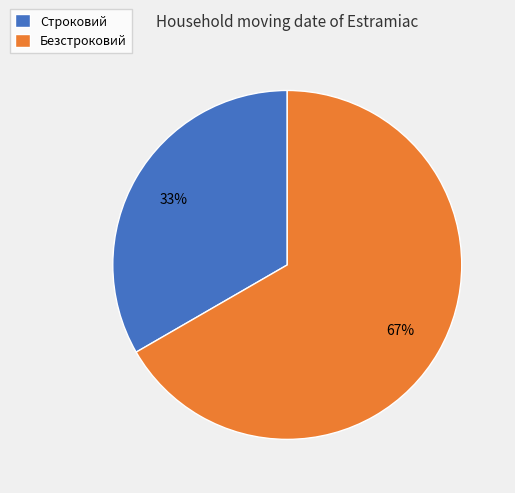

Rank the categories by value from highest to lowest.

Безстроковий, Строковий